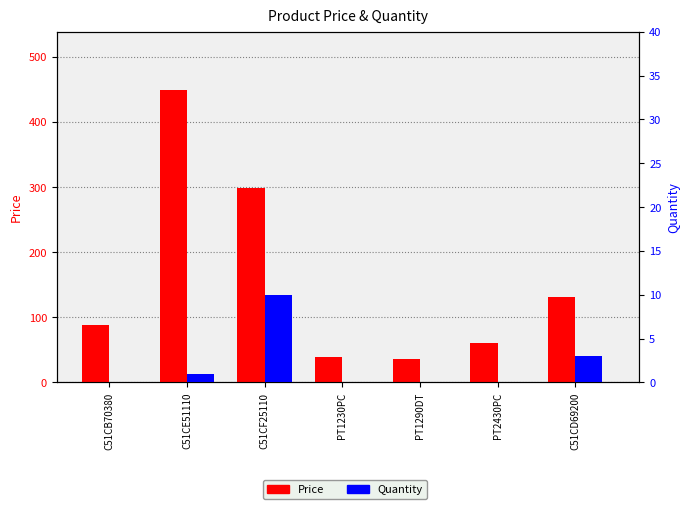

Reading right to left, transcribe all the data shown in this chart.

Price: 132.0	61.3	36.5	38.9	299.0	448.9	88.9
Quantity: 3.0	0.0	0.0	0.0	10.0	1.0	0.0